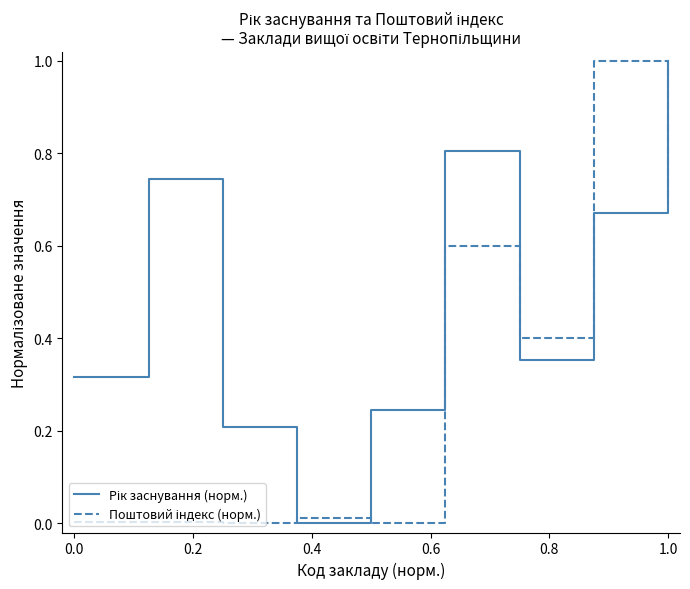

Does the chart have visible grid lines?

No